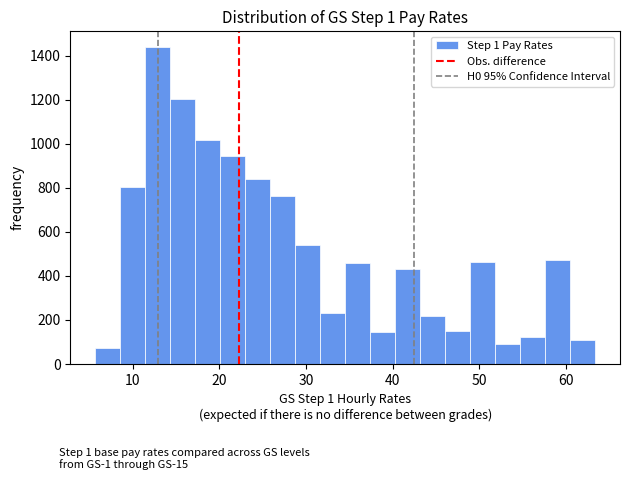

Around what value on the x-axis is the tallest bar? Give the approximate position of its centre, as read against the axis.

13